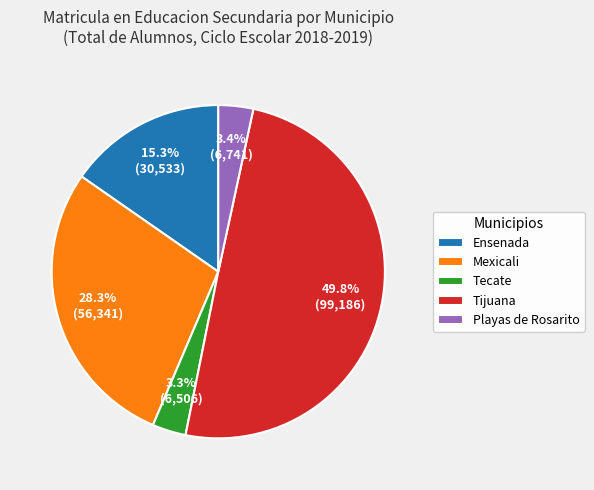

Does Mexicali represent more than half of the total?

No